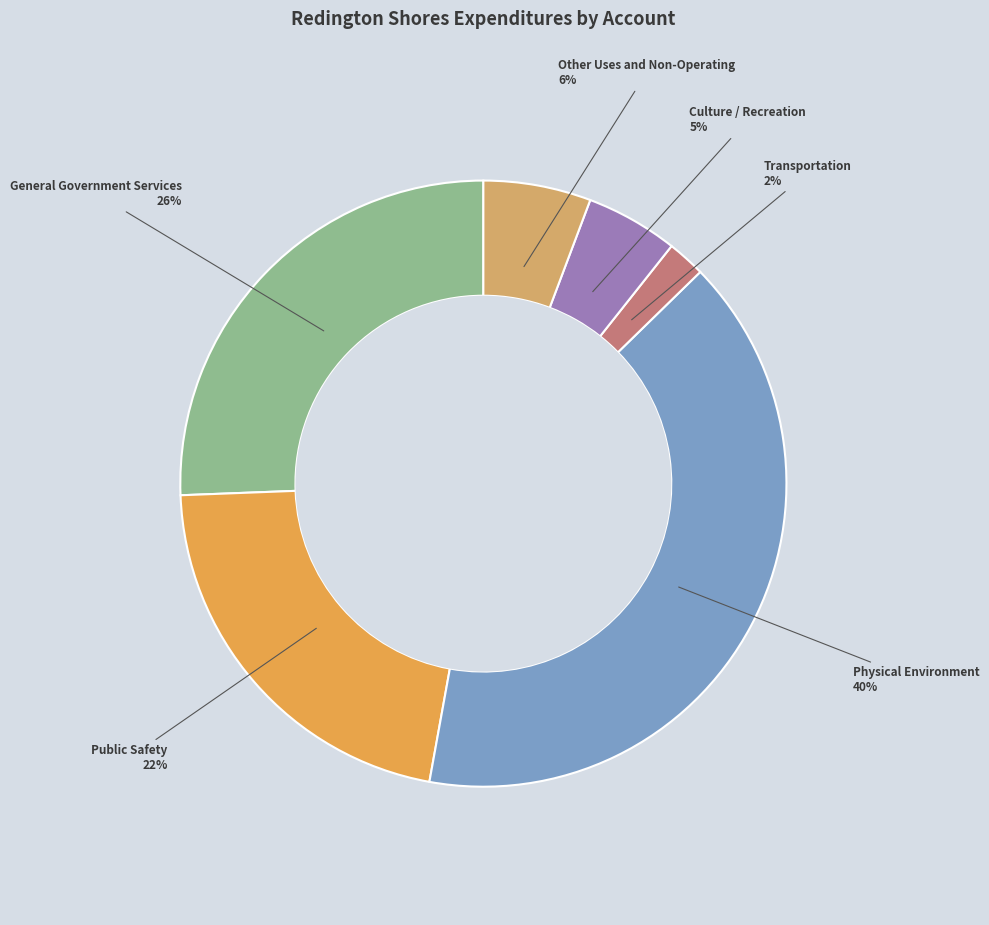

Is there a majority slice in this chart?

No